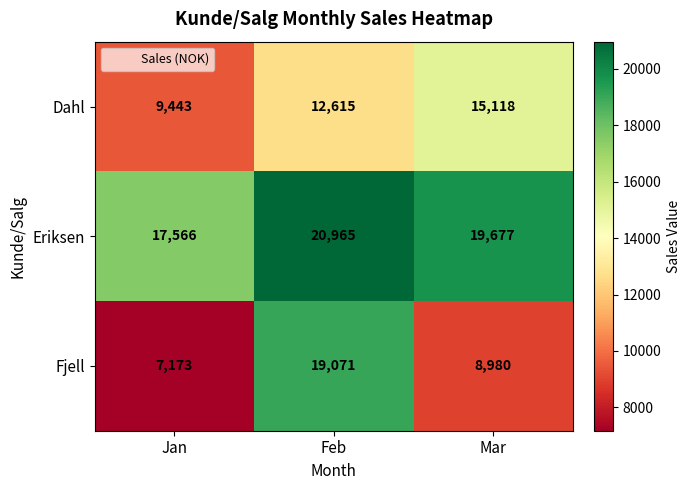

What is the approximate value of Fjell at Feb?

19071